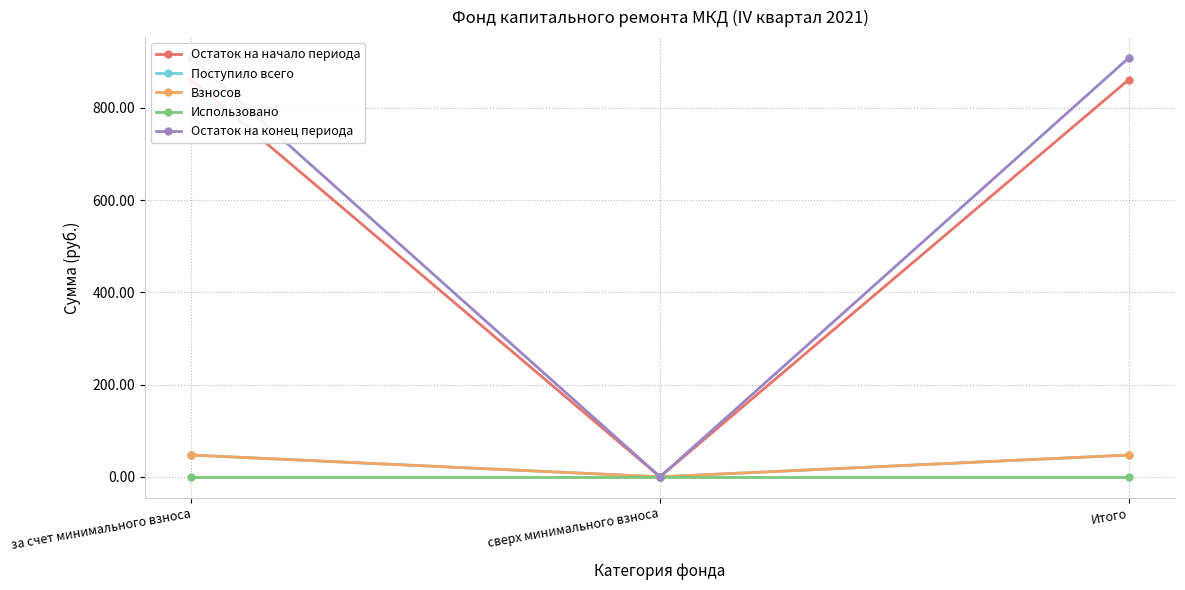

True or false: Остаток на начало периода has a value of 1469.8 at за счет минимального взноса.

False